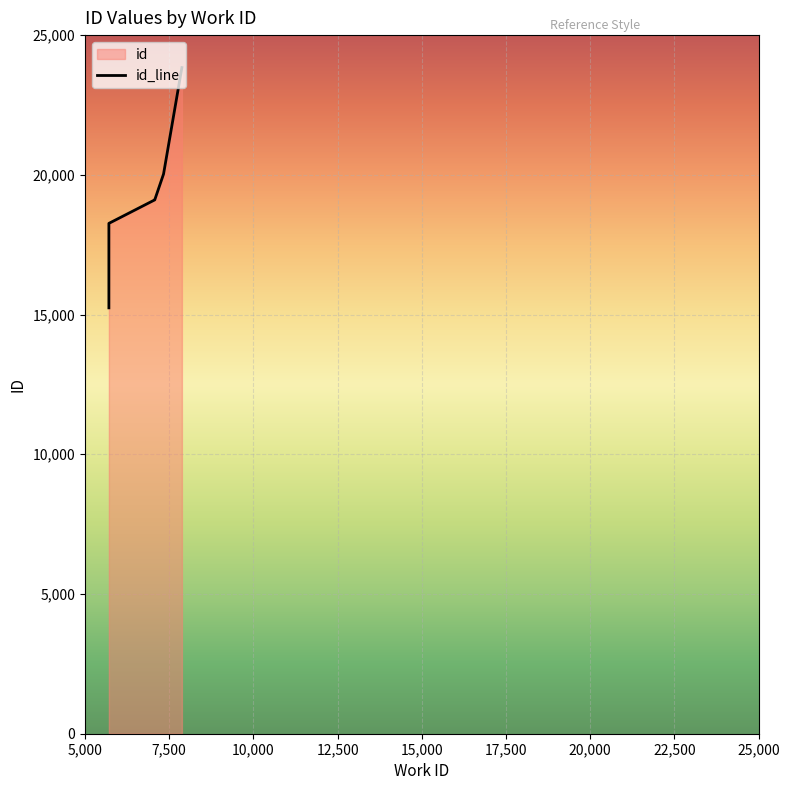

True or false: there are more than 1 points higher than both neighbors.

False